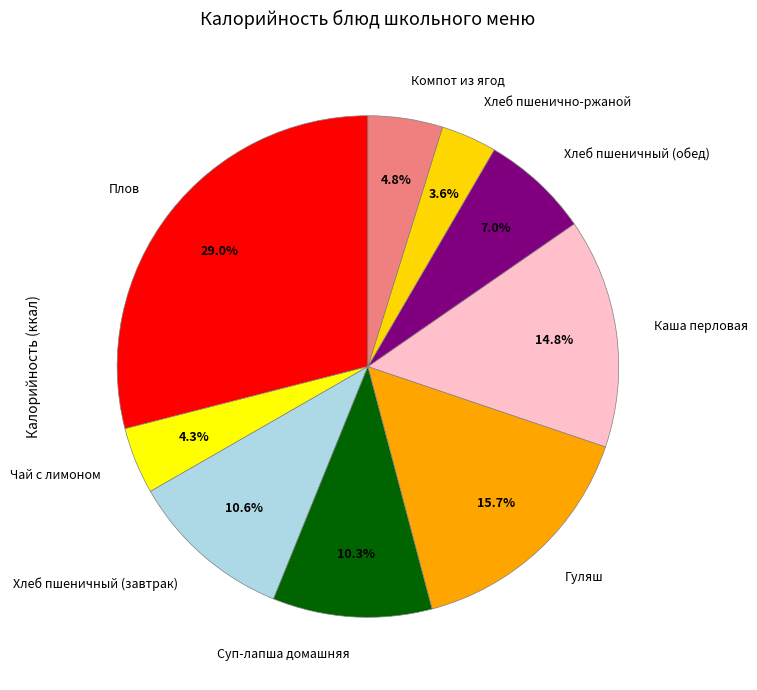

Count the number of slices in the pie.

9